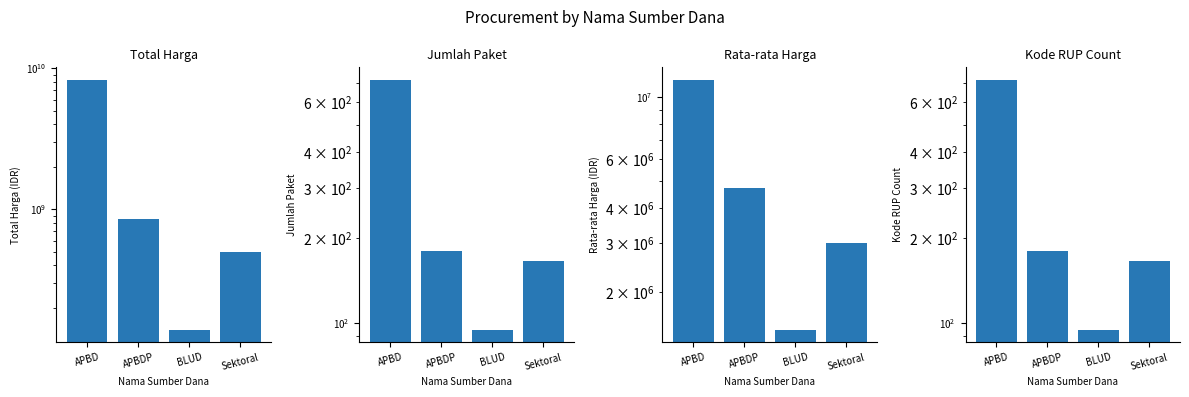

Reading right to left, list all the values displayed in this chart.

Total Harga: 500000000	139791000	852118150	8283402250
Jumlah Paket: 166	95	180	720
Rata-rata Harga: 3012048	1471484	4734323	11504725
Kode RUP Count: 166	95	180	720